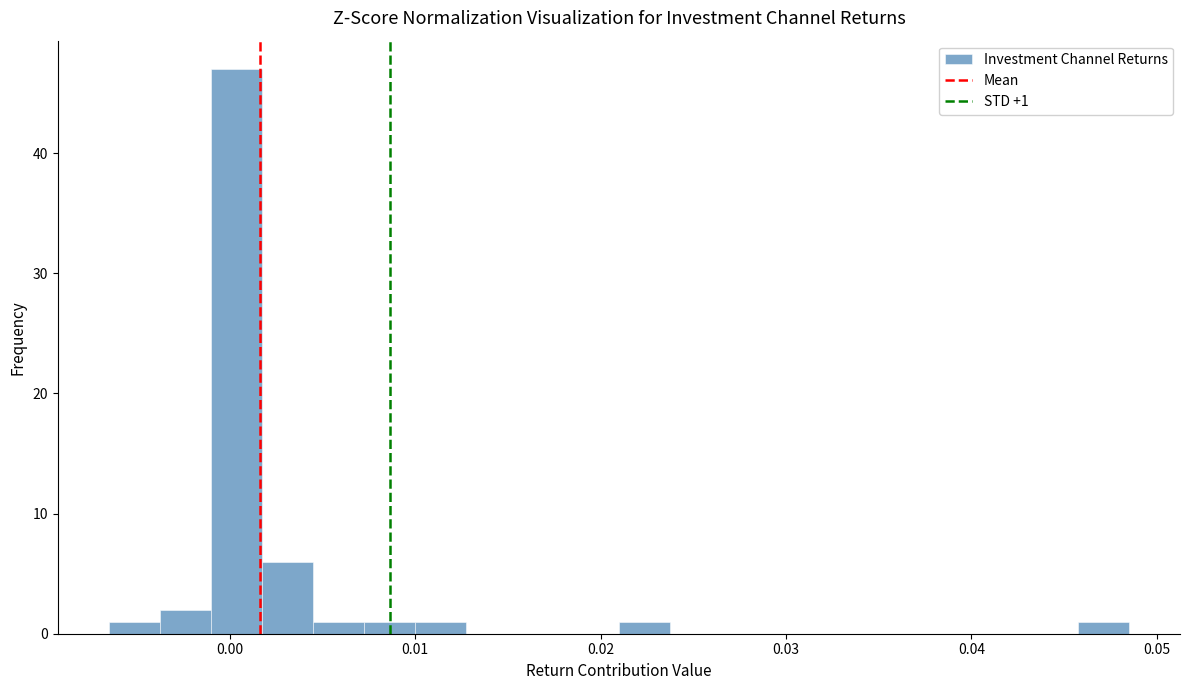

Around what value on the x-axis is the tallest bar? Give the approximate position of its centre, as read against the axis.

0.000